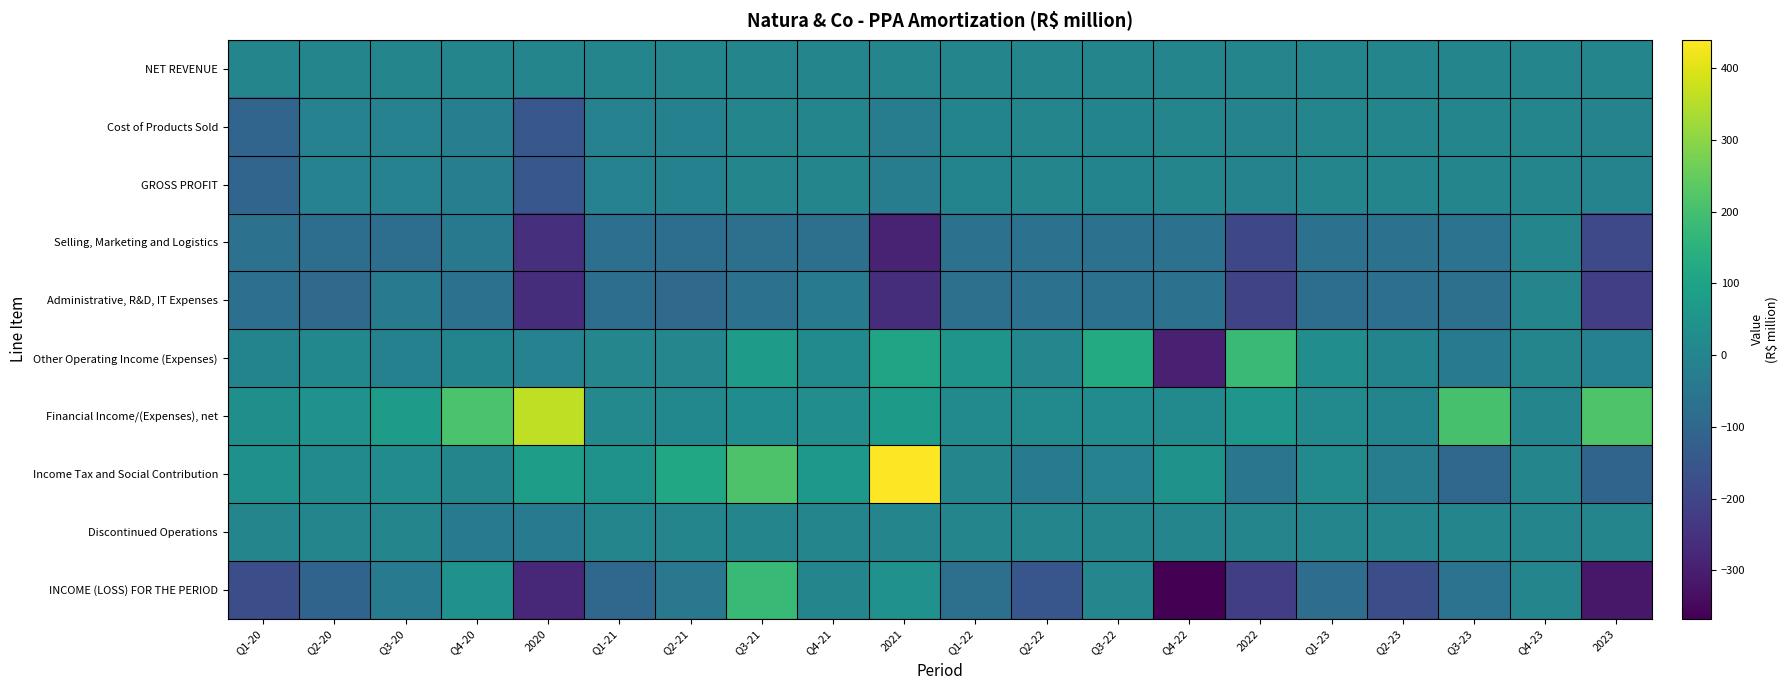

Count the number of categories in the chart.

20